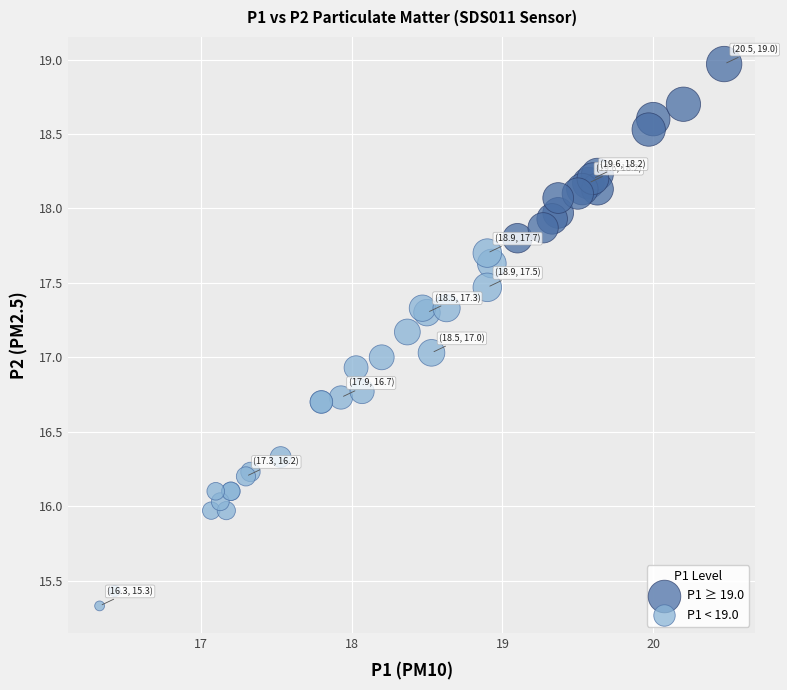

Which series contains the highest Y value?

P1 ≥ 19.0